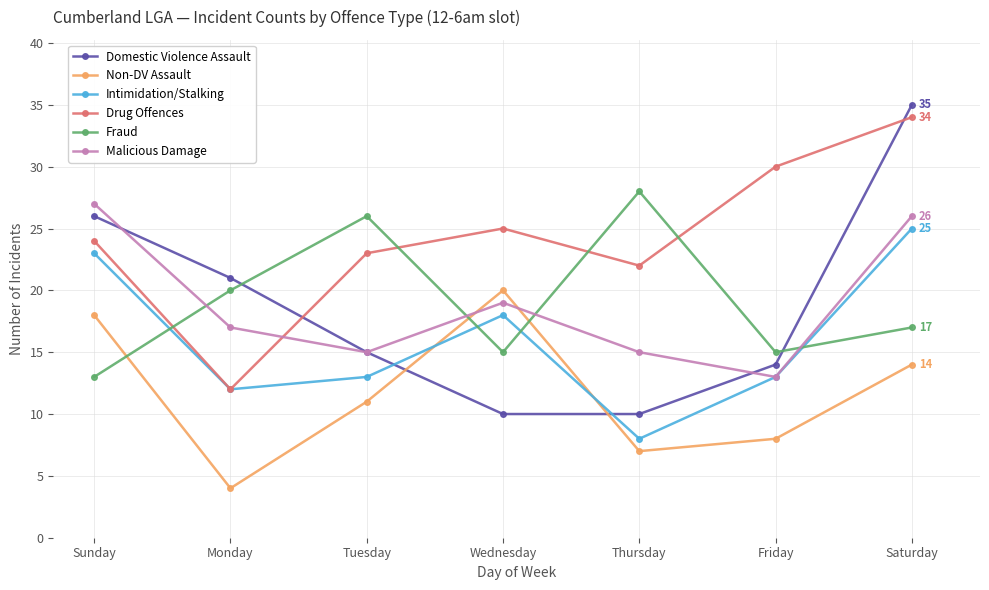

Is it true that Intimidation/Stalking equals 4 at Wednesday?

False